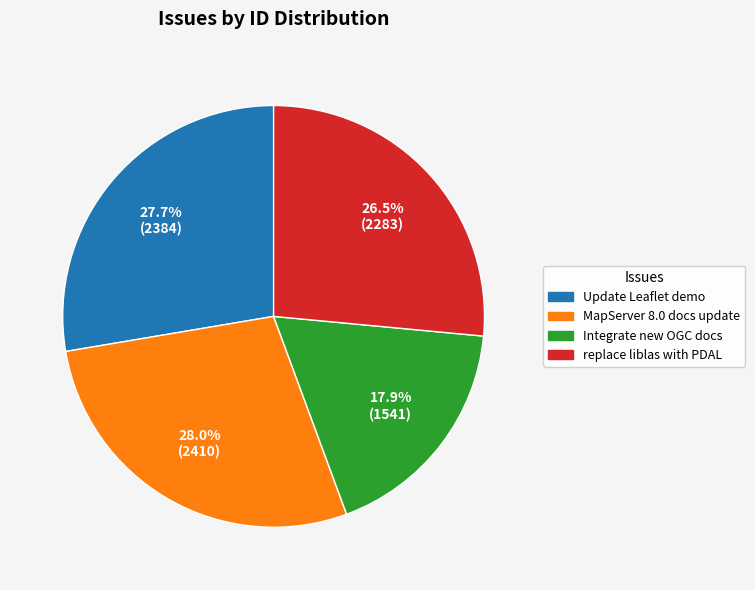

To the nearest percent, what percentage of the pie is MapServer 8.0 docs update?

28%